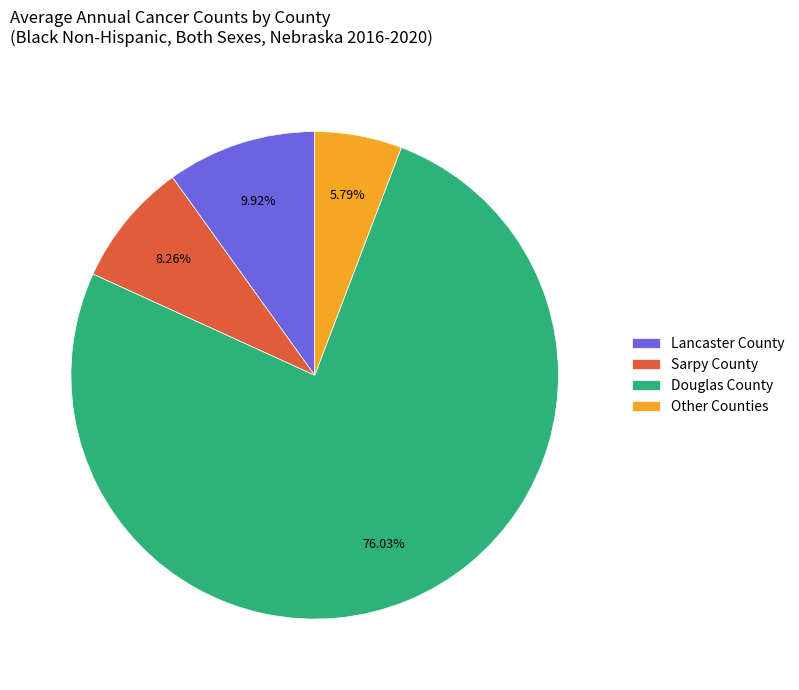

Do Douglas County and Lancaster County together represent more than half of the pie?

Yes